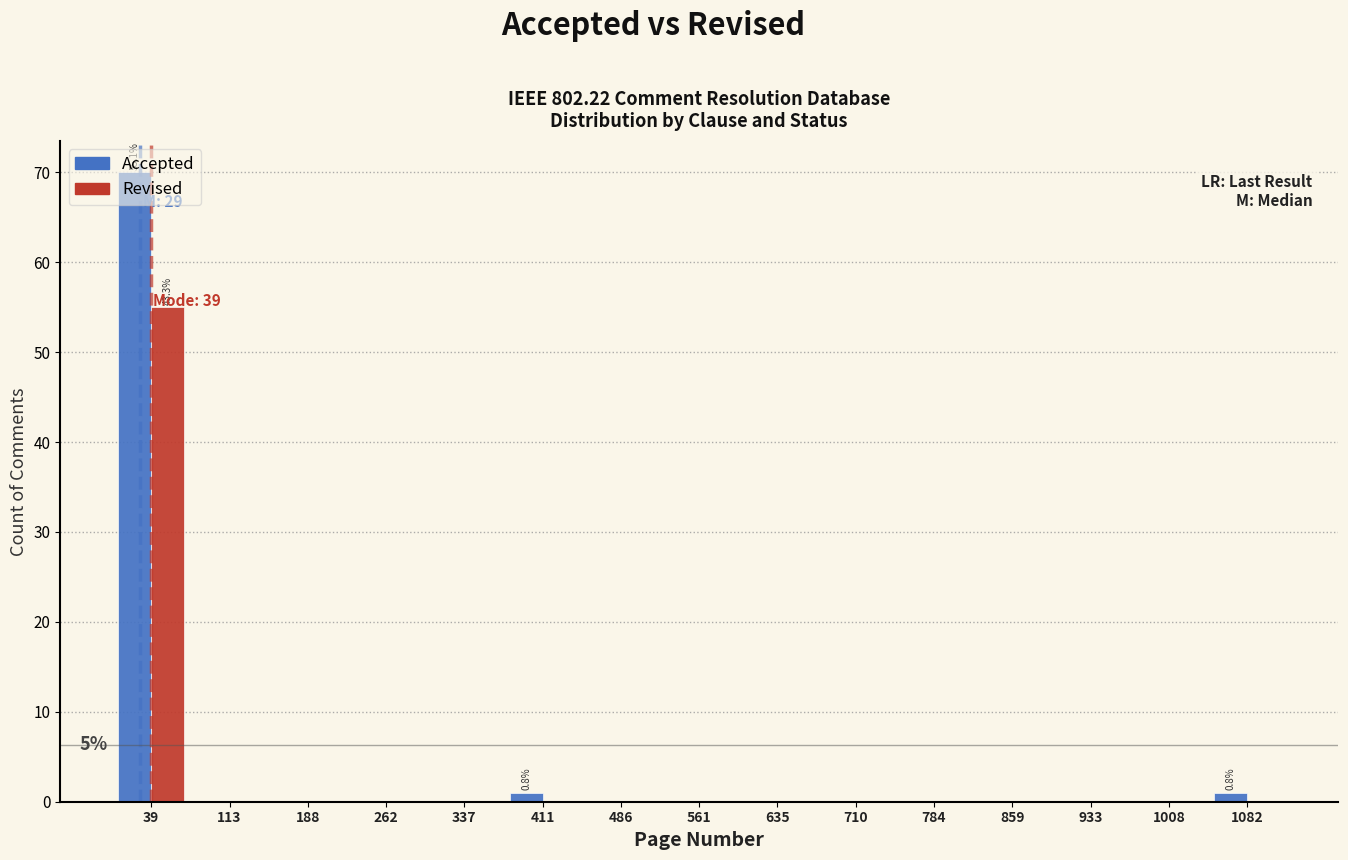

In the Revised series, which range on the x-axis has the tallest bar?

0 to 80